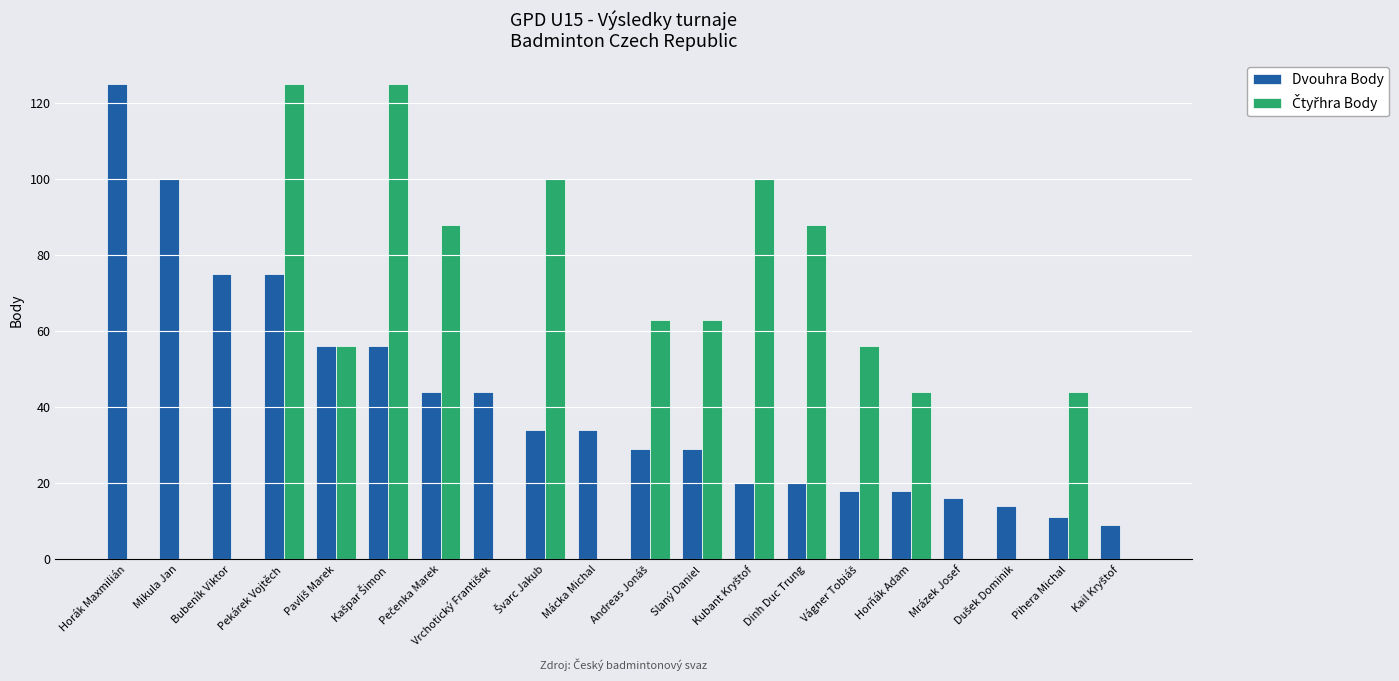

What is the maximum value shown in the chart?

125